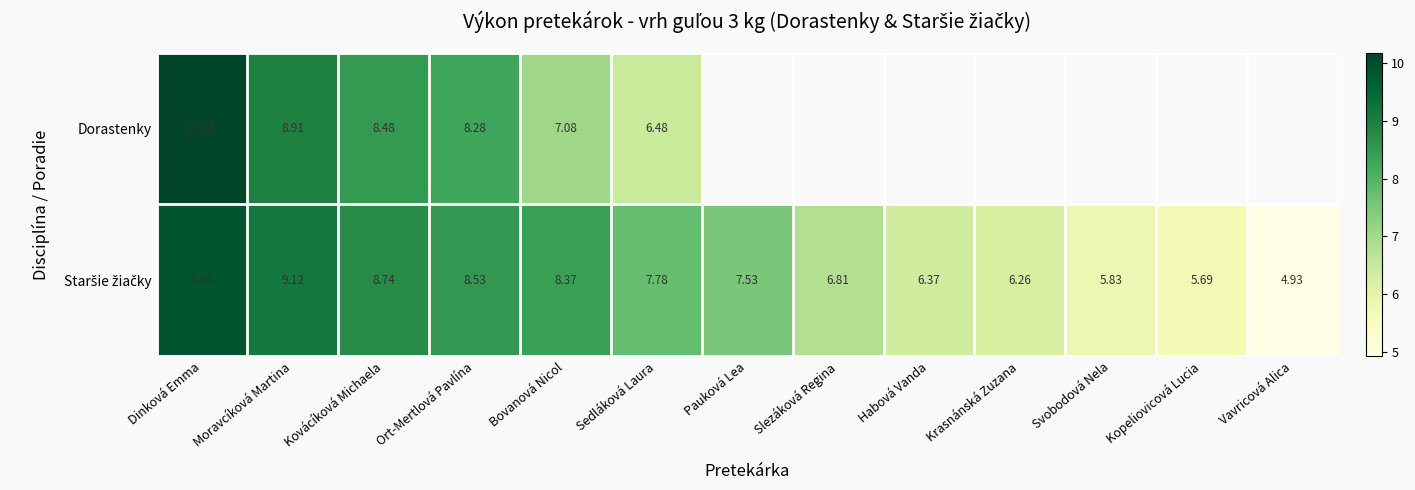

Between Moravcíková Martina and Ort-Mertlová Pavlína, which series saw the biggest shift?

Dorastenky